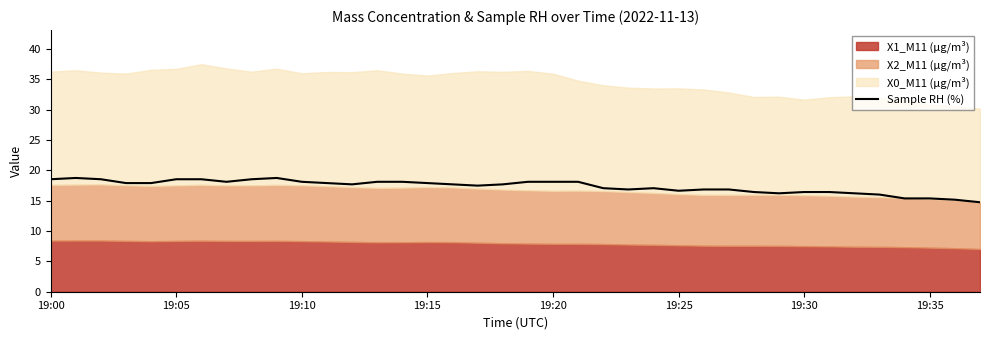

At which label is the value closest to 16?

33